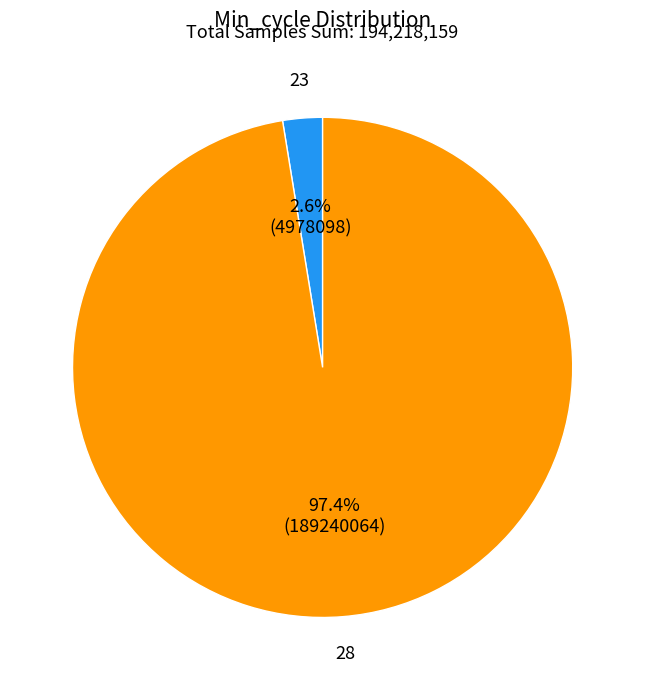

Does any single category account for the majority?

Yes